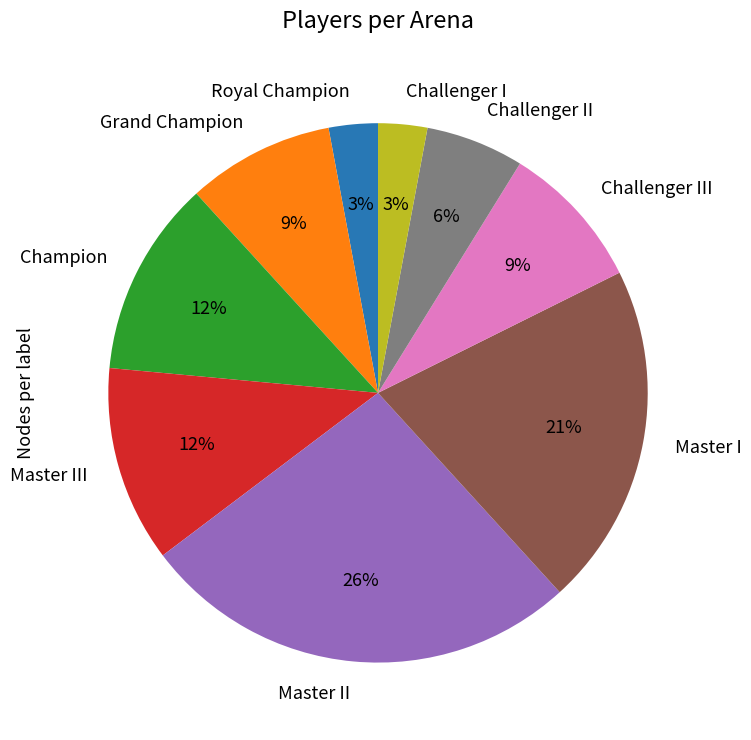

Combined, do Royal Champion and Master II account for over 50%?

No